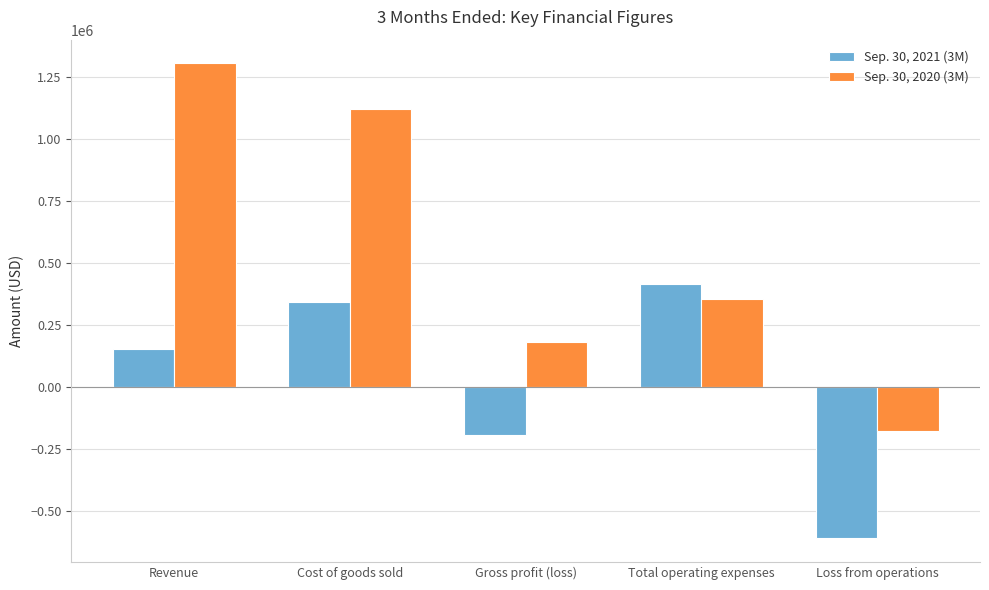

How many bars are there in each group?

2